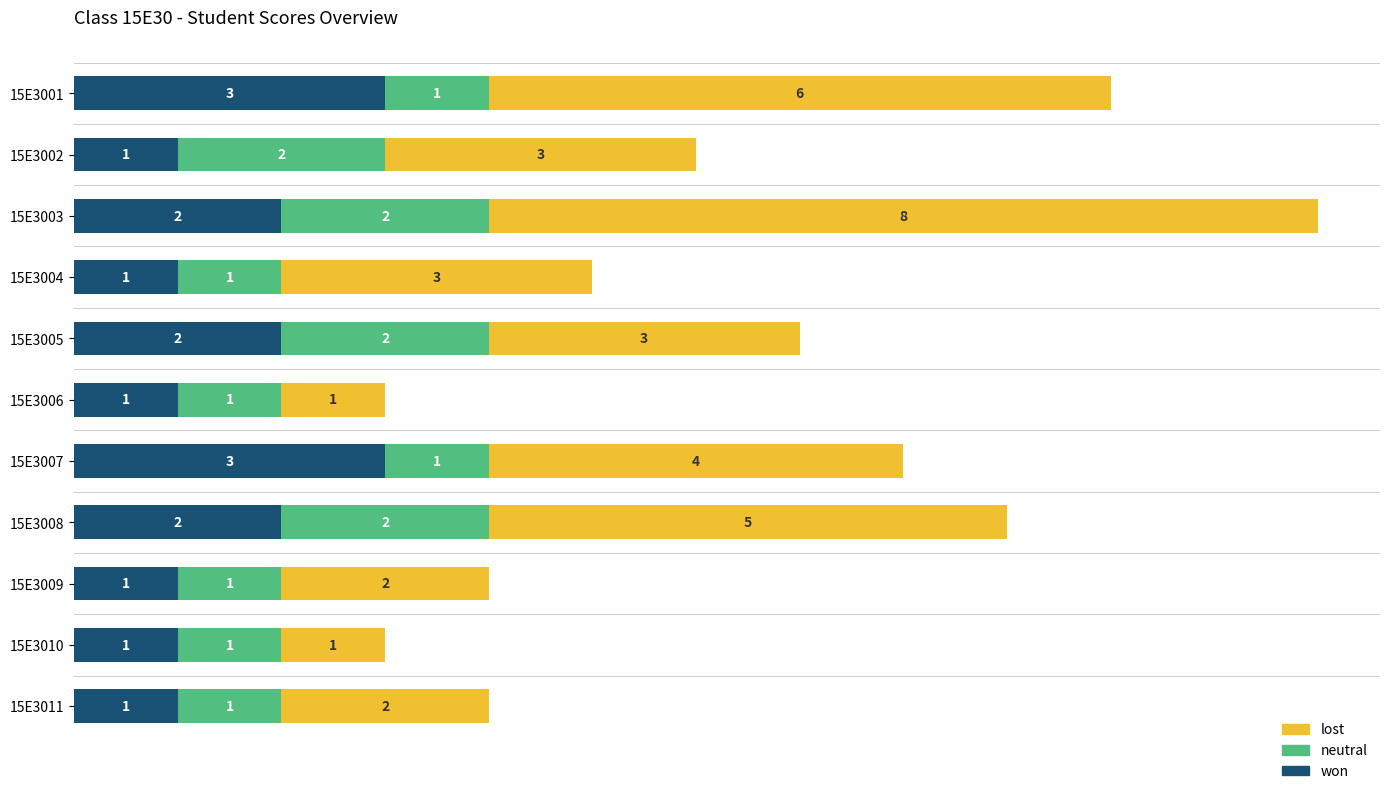

The won series shows 2 at 15E3008. True or false?

True